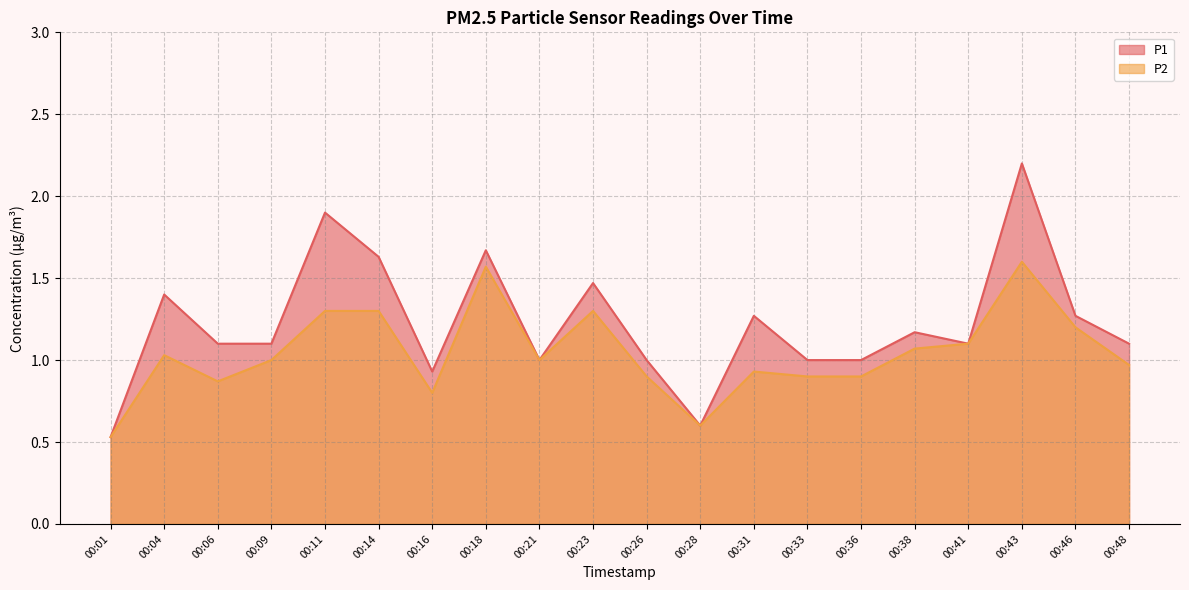

Which series has the largest total across all categories?

P1